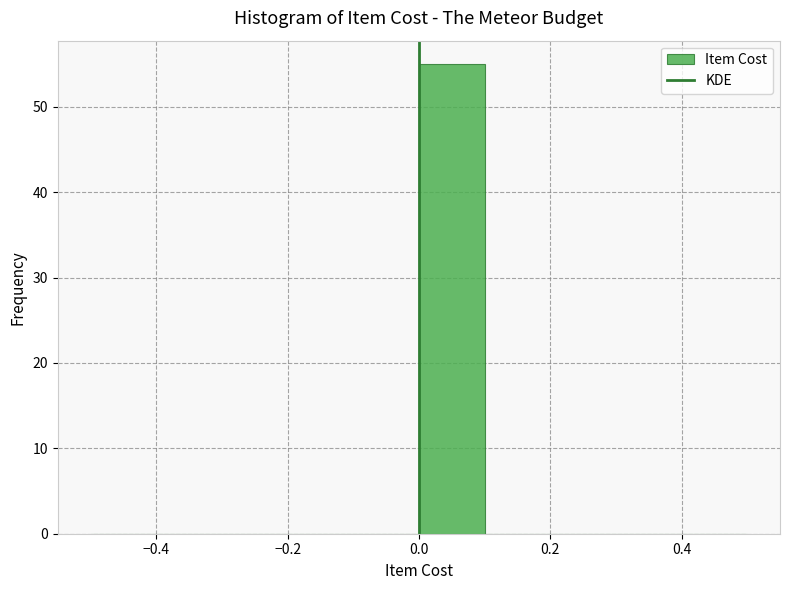

Which range on the x-axis has the tallest bar?

0.0 to 0.1